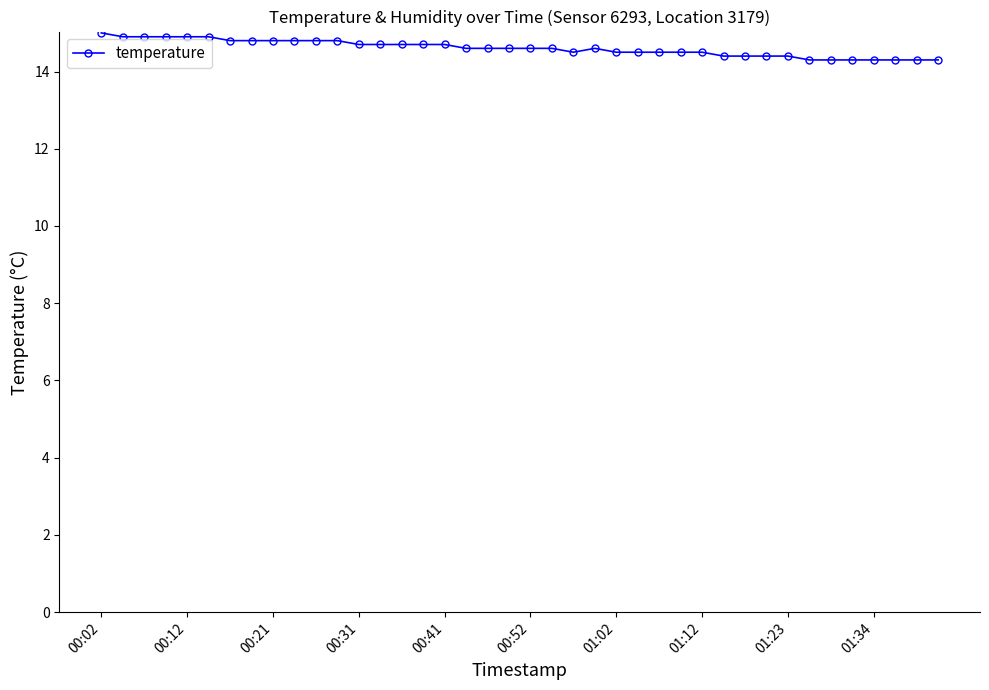

Reading right to left, extract all data points from this chart.

14.3	14.3	14.3	14.3	14.3	14.3	14.3	14.4	14.4	14.4	14.4	14.5	14.5	14.5	14.5	14.5	14.6	14.5	14.6	14.6	14.6	14.6	14.6	14.7	14.7	14.7	14.7	14.7	14.8	14.8	14.8	14.8	14.8	14.8	14.9	14.9	14.9	14.9	14.9	15.0